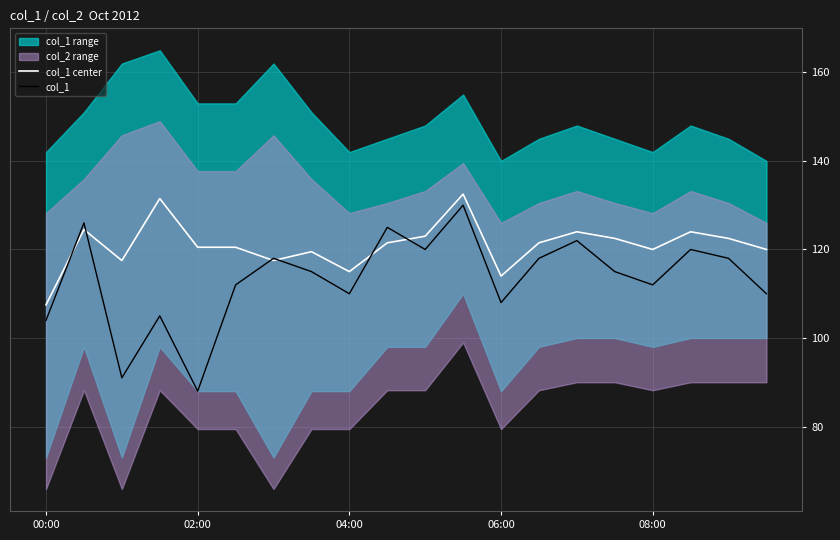

At which label does col_1 center reach its minimum?

00:00